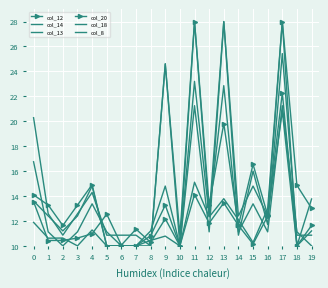

The value of col_14 at 4 is 14.3. True or false?

True